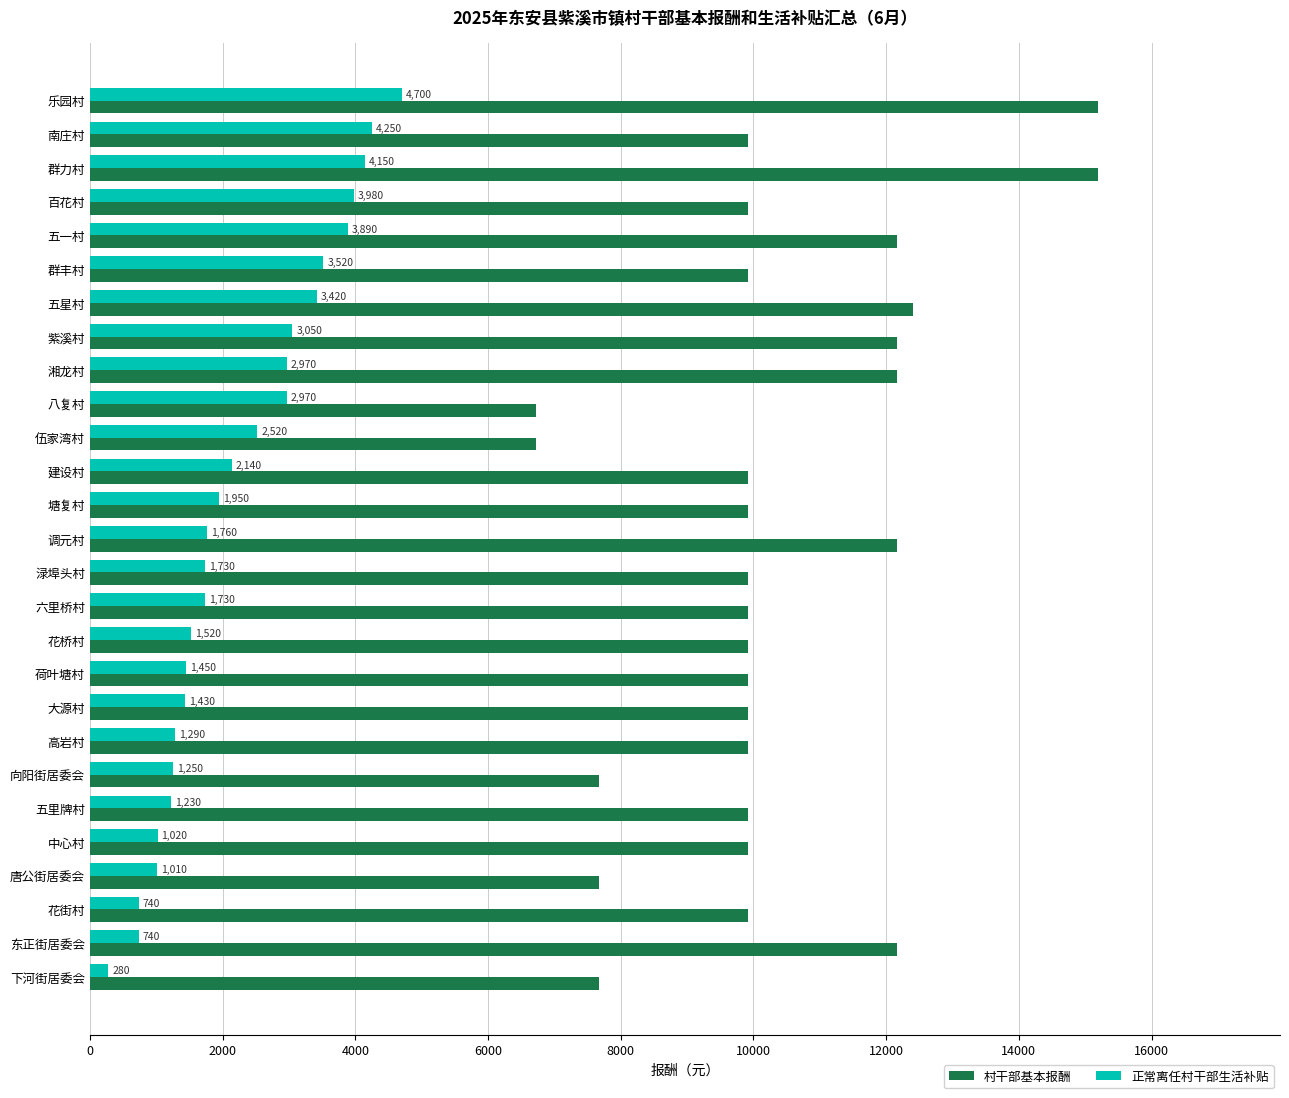

List the series in order of their overall mean, highest first.

村干部基本报酬, 正常离任村干部生活补贴